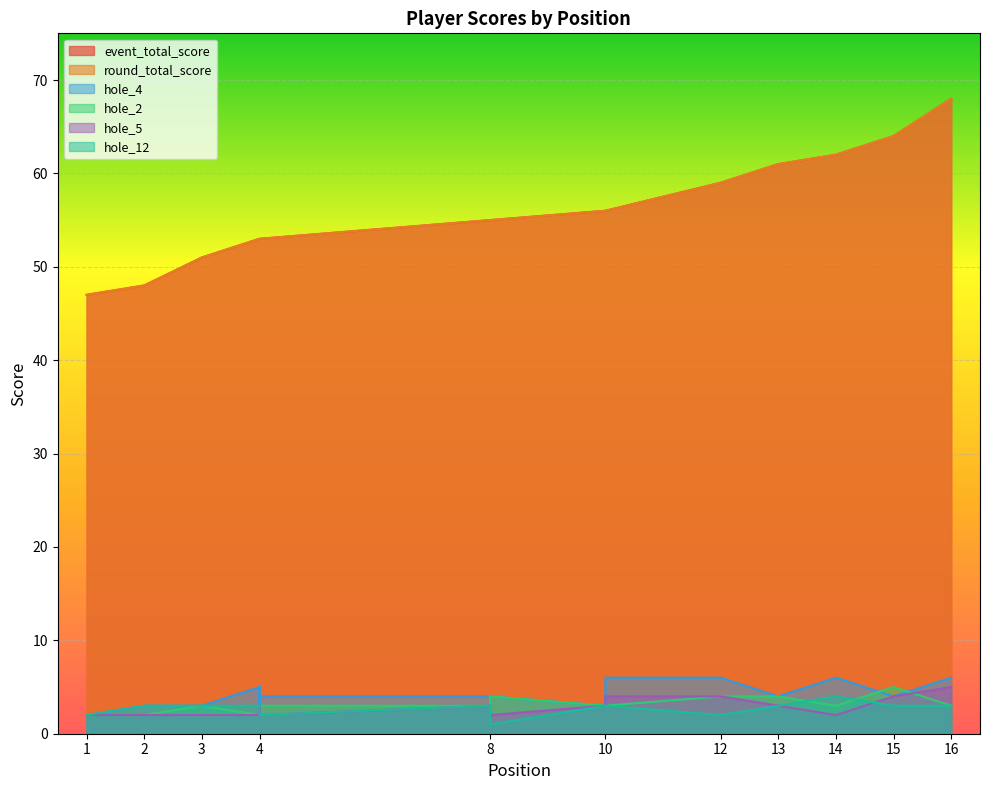

True or false: hole_4 and event_total_score intersect in this chart.

False